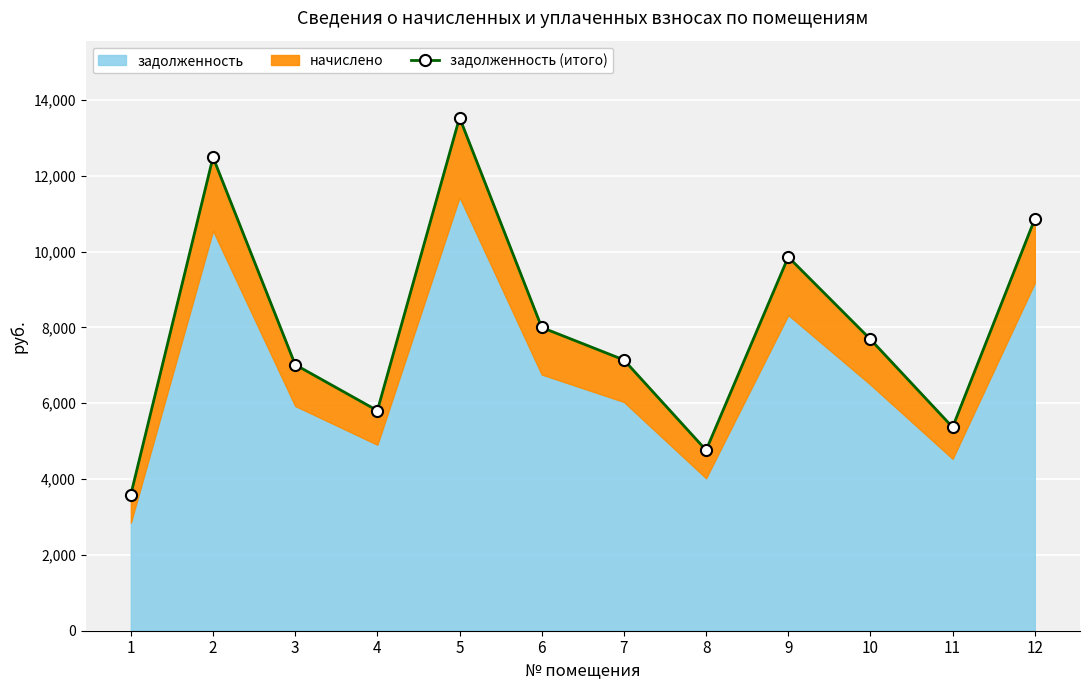

True or false: the data shows 4760.6 at 8.

True